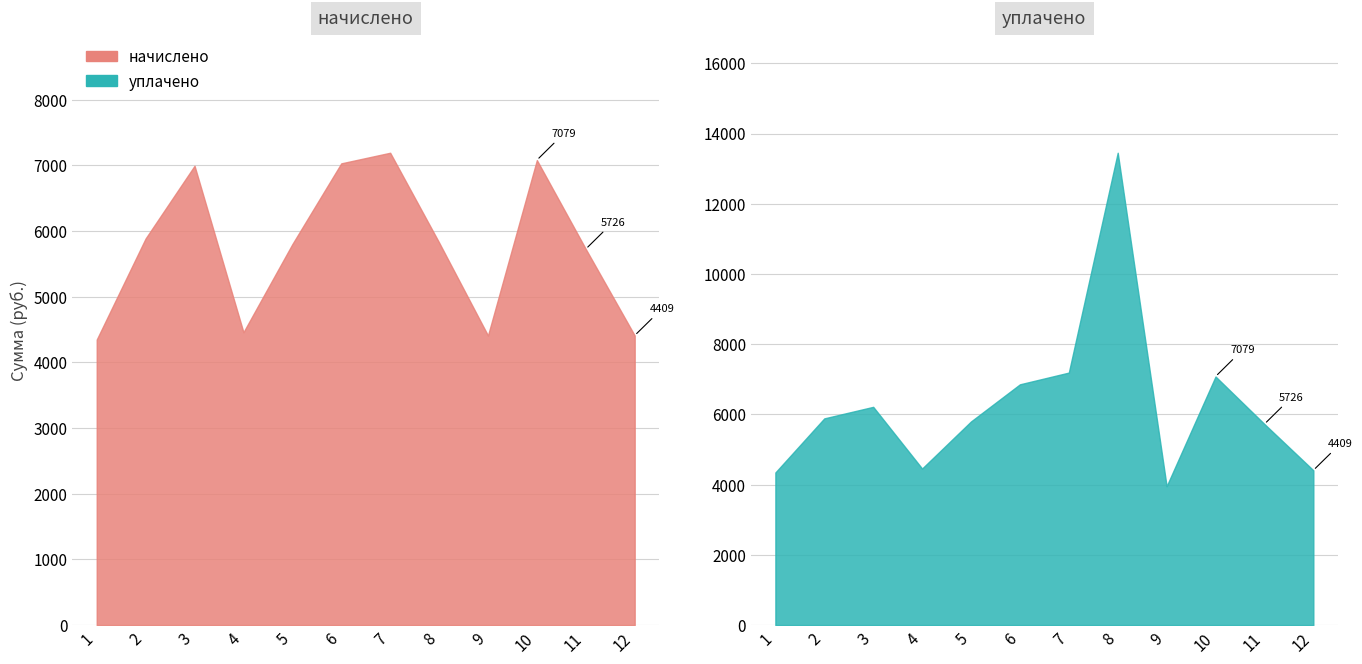

How many lines are shown in the chart?

2